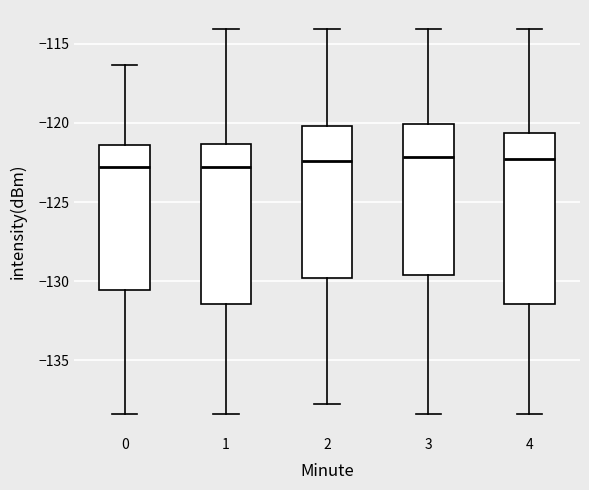

Reading left to right, transcribe this box plot: for each box, give where its median line is, the range the box spans, and where its two whiskers end, as read against the y-axis. The values are not printed on the chart, so give them approximately, as read against the axis.

0: median -123.0, box -130.5 to -121.5, whiskers -138.5 to -116.5
1: median -123.0, box -131.5 to -121.5, whiskers -138.5 to -114.0
2: median -122.5, box -130.0 to -120.0, whiskers -138.0 to -114.0
3: median -122.0, box -129.5 to -120.0, whiskers -138.5 to -114.0
4: median -122.5, box -131.5 to -120.5, whiskers -138.5 to -114.0